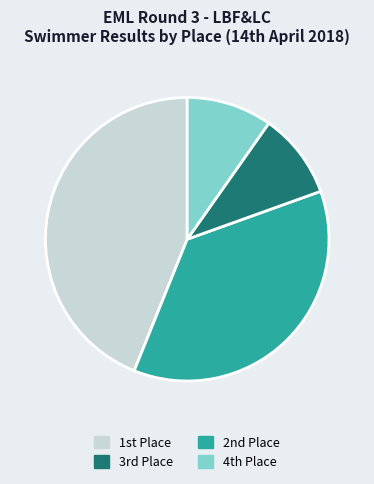

Does any single category account for the majority?

No